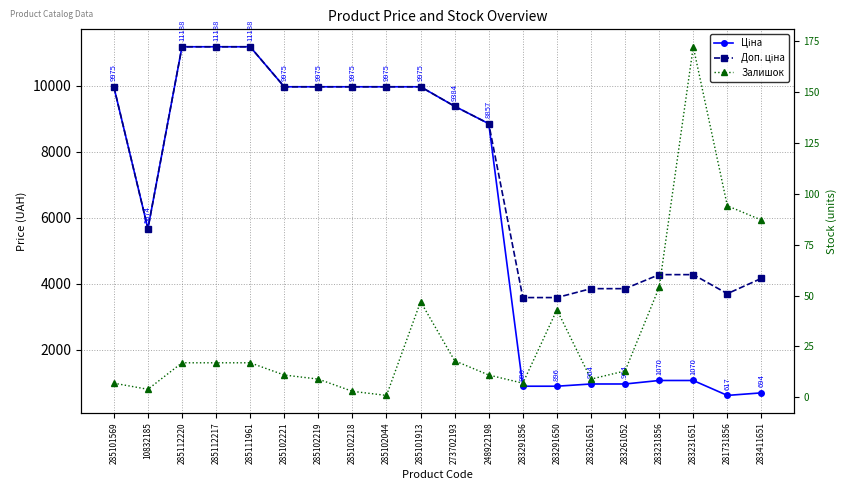

List the series in order of their overall mean, lowest first.

Залишок, Ціна, Доп. ціна